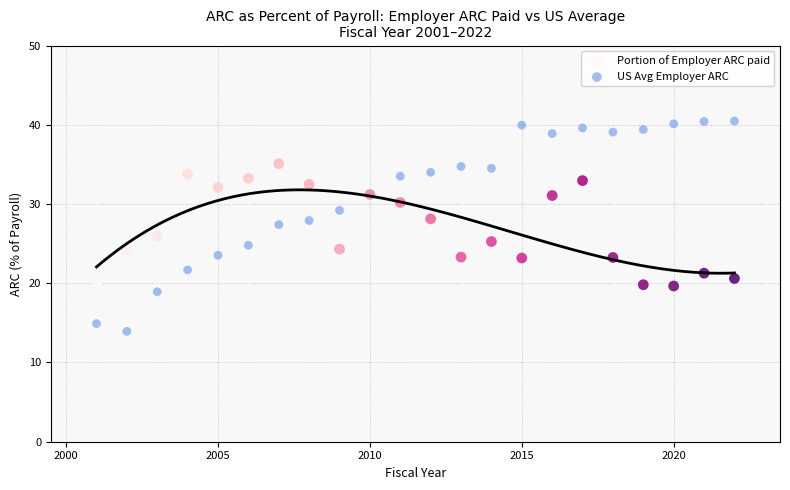

Which series contains the lowest Y value?

US Avg Employer ARC